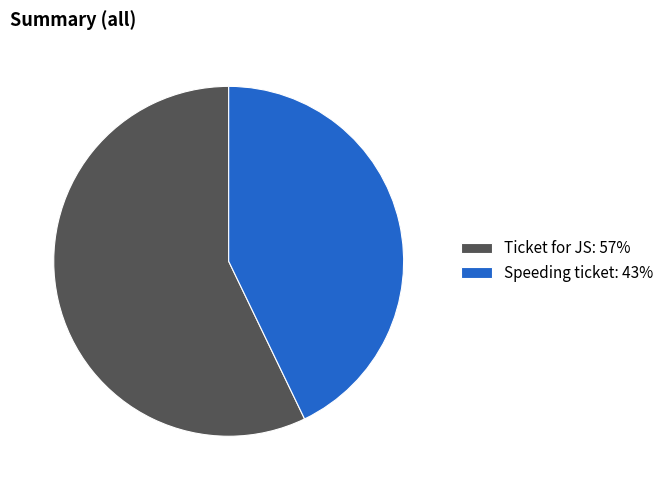

Combined, do Speeding ticket: 43% and Ticket for JS: 57% account for over 50%?

Yes